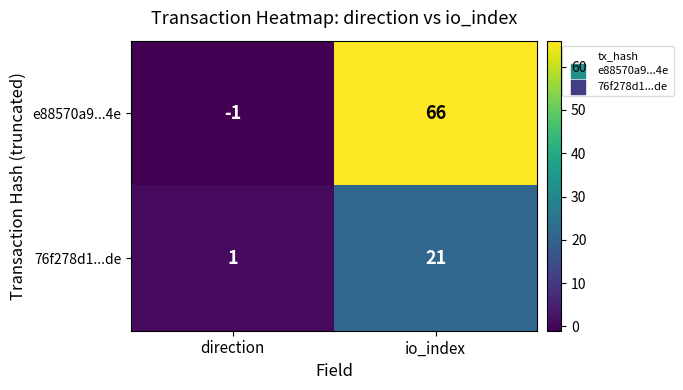

How many negative values does the e88570a9...4e series have?

1